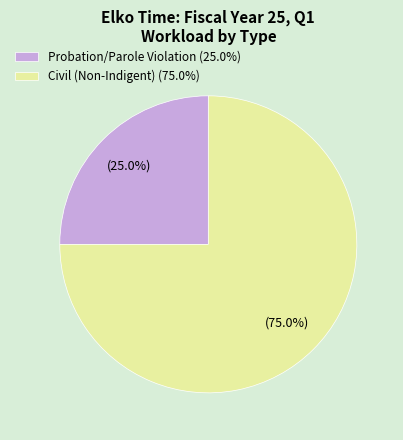

How many slices are in this pie chart?

2